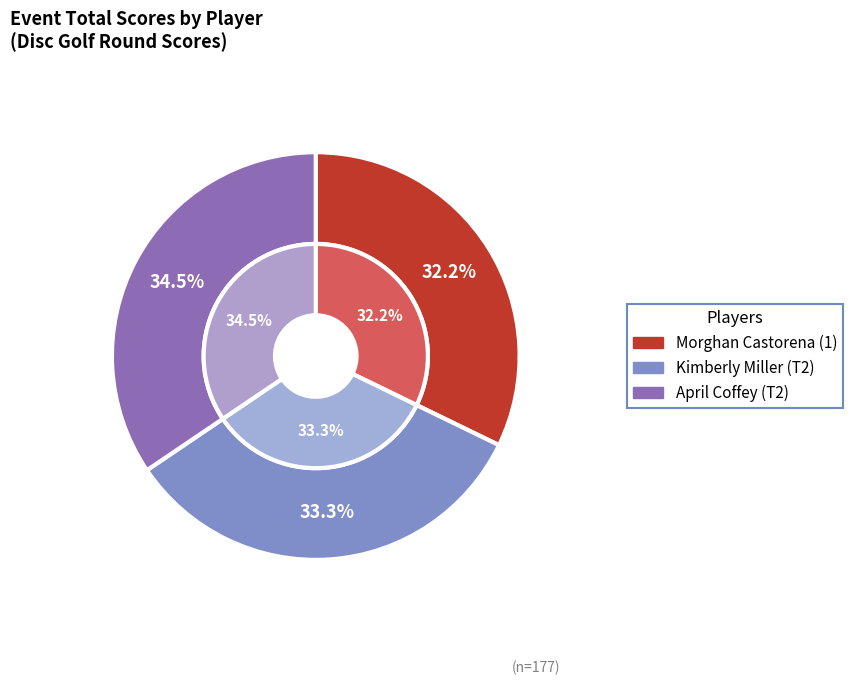

To the nearest percent, what percentage of the pie is April Coffey (T2)?

34%